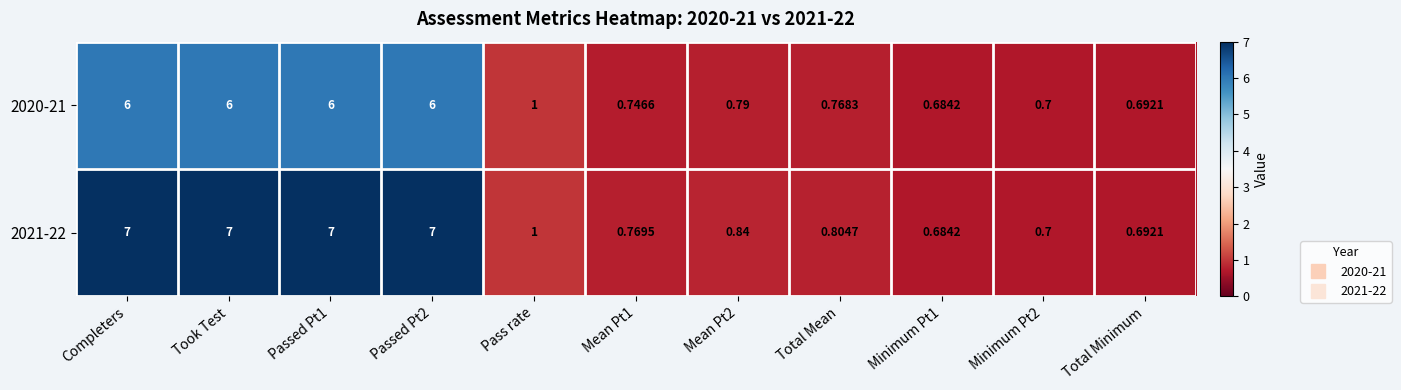

Is the value of 2020-21 at Passed Pt2 greater than the value of 2021-22 at Completers?

No